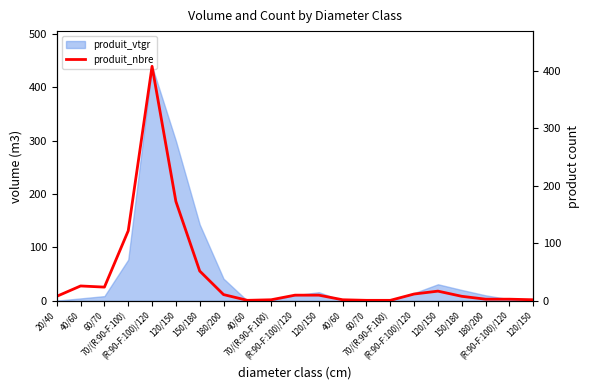

Reading right to left, what are all the values shown in this chart?

120/150=2	(R:90-F:100)/120=3	180/200=3	150/180=8	120/150=17	(R:90-F:100)/120=12	70/(R:90-F:100)=1	60/70=1	40/60=2	120/150=10	(R:90-F:100)/120=10	70/(R:90-F:100)=2	40/60=1	180/200=11	150/180=52	120/150=173	(R:90-F:100)/120=408	70/(R:90-F:100)=122	60/70=24	40/60=26	20/40=8